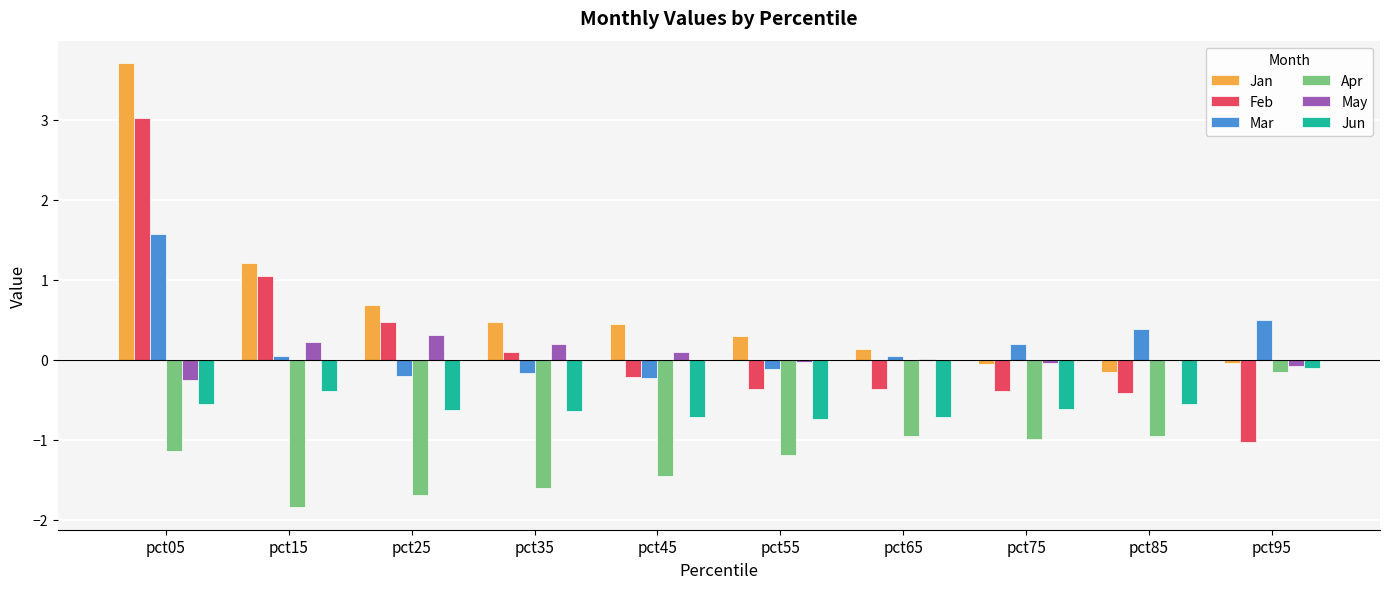

What are all the series names shown in the legend?

Jan, Feb, Mar, Apr, May, Jun